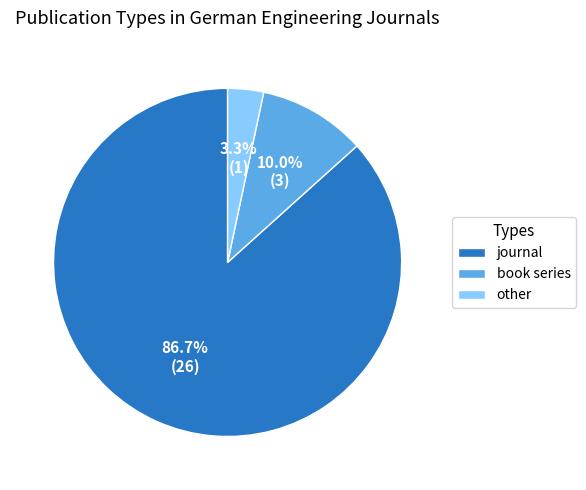

To the nearest percent, what portion does other represent?

3%